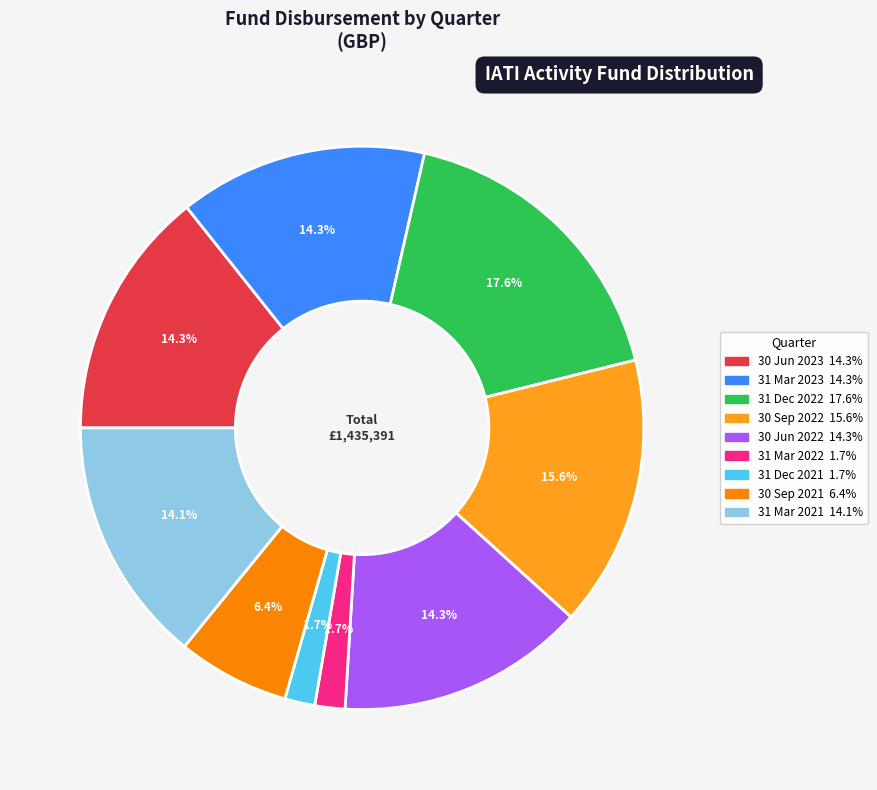

What is the ratio of the value at 31 Mar 2021 to the value at 31 Dec 2022?

0.8